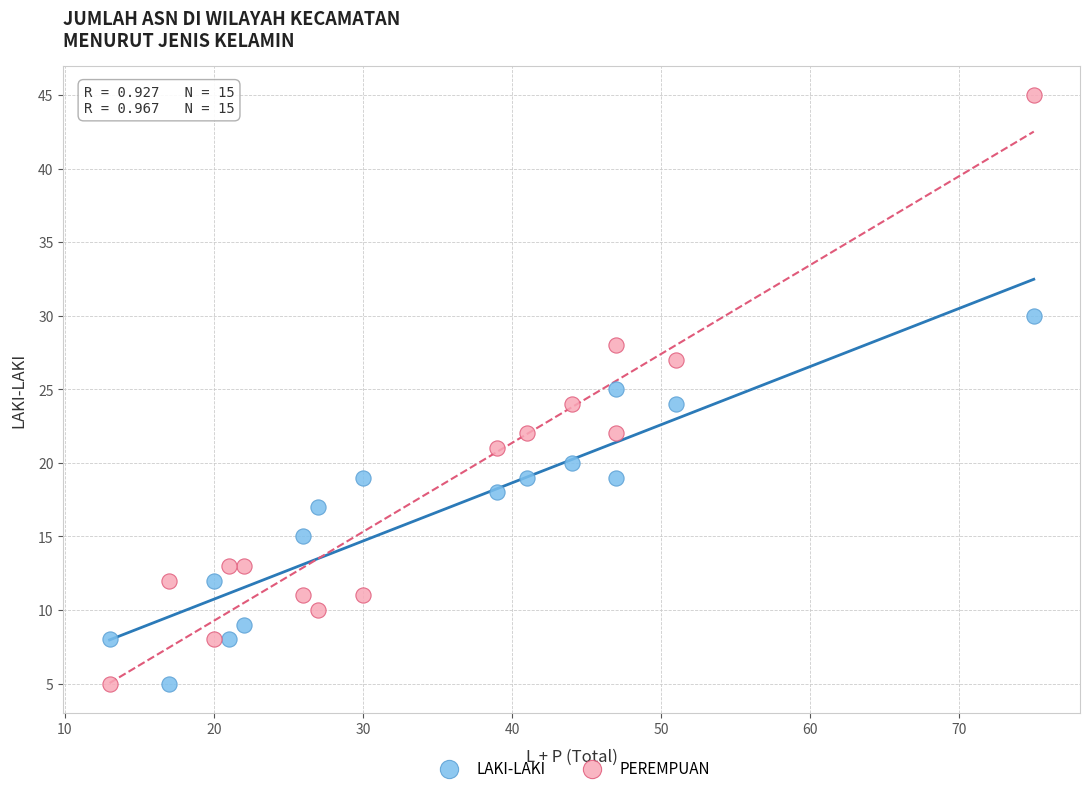

What is the X range (max minus min) for the scatter plot?

62